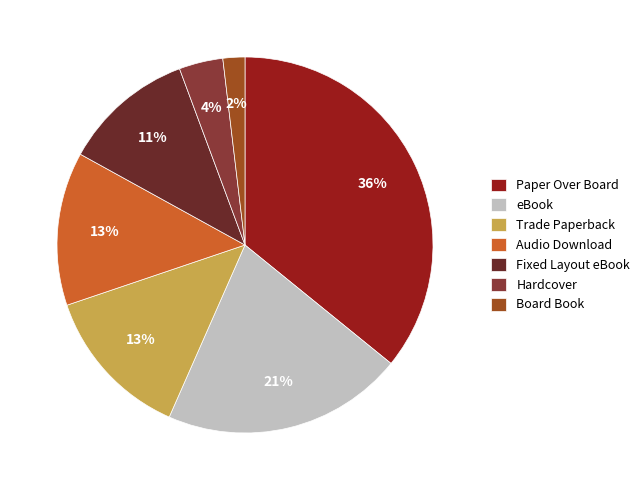

To the nearest percent, what percentage of the pie is Trade Paperback?

13%